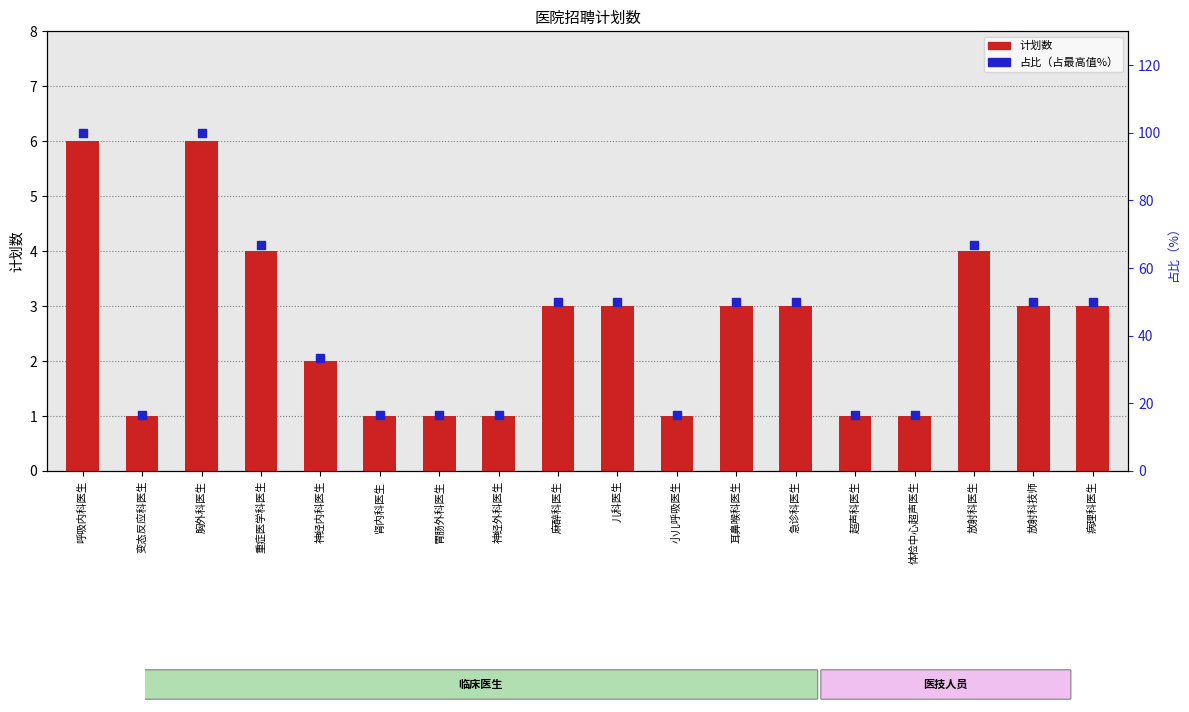

Which series has the largest total across all categories?

占比（%）